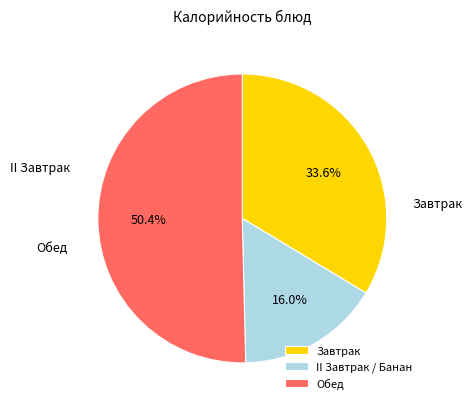

Rank the categories by value from lowest to highest.

II Завтрак / Банан, Завтрак, Обед